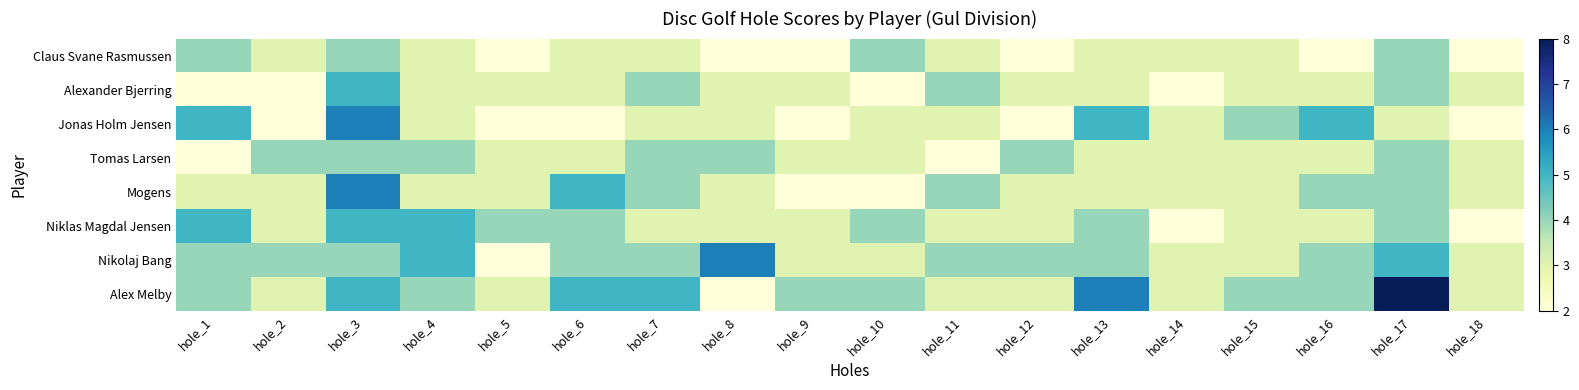

Count the number of data series in this chart.

8